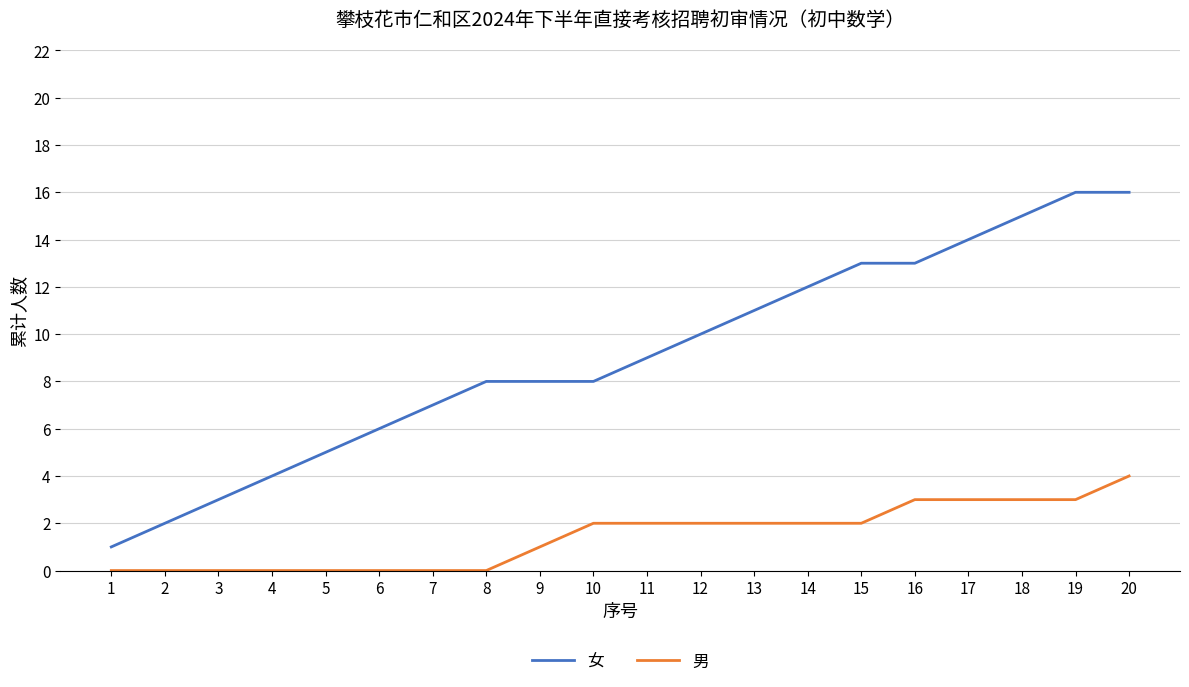

Is the value of 女 at 4 greater than the value of 男 at 6?

Yes